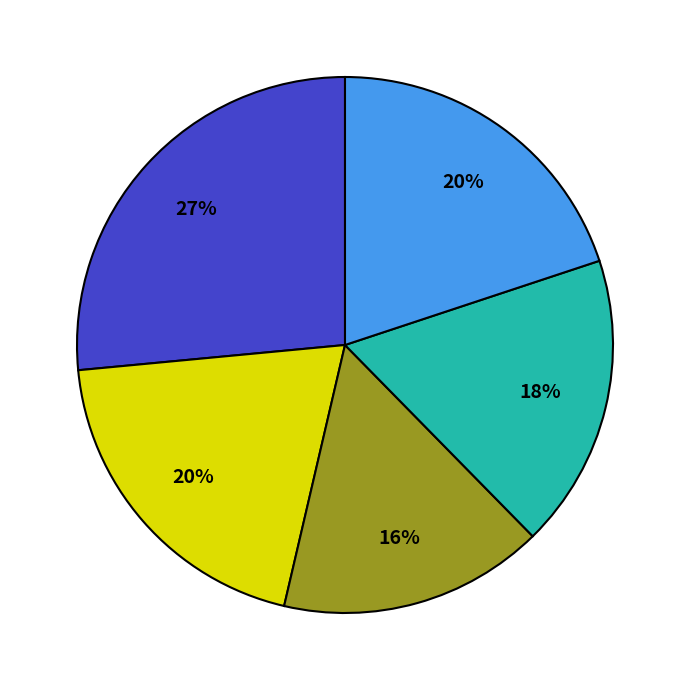

To the nearest percent, what is the difference between the largest and smallest slice percentages?

11%